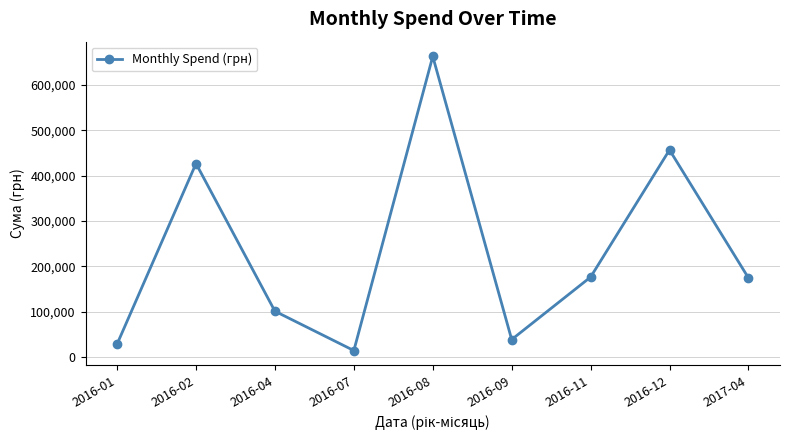

What is the difference between the second highest and second lowest values?

428109.6